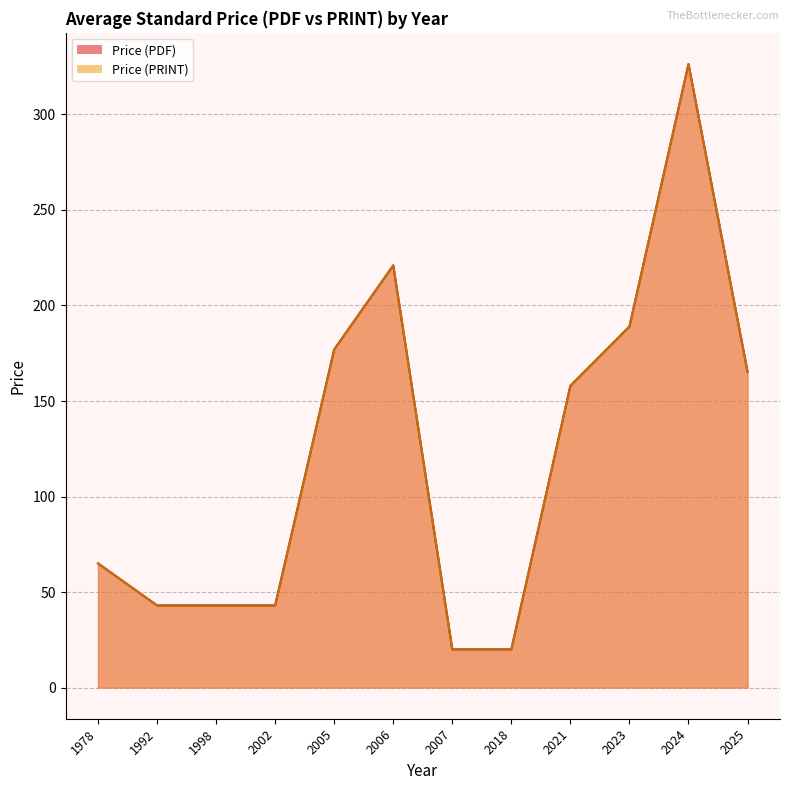

Which label corresponds to the largest value in the chart?

2024